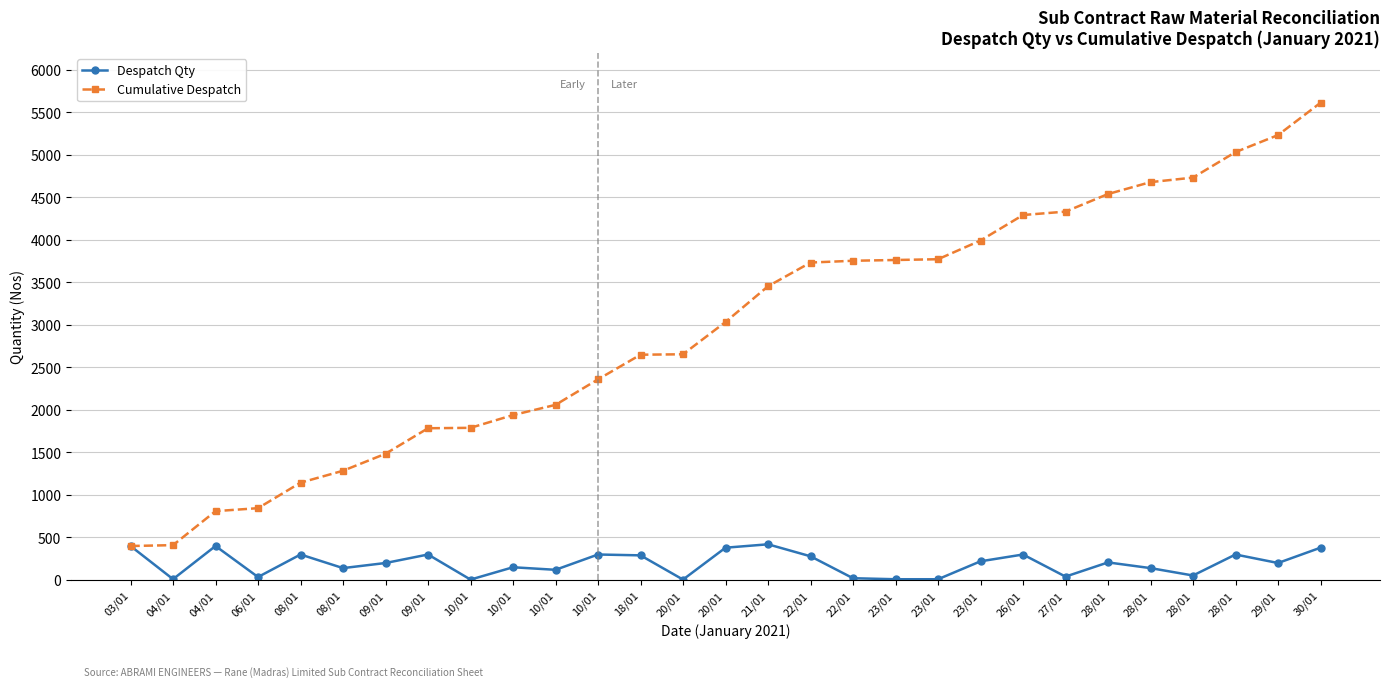

True or false: Despatch Qty and Cumulative Despatch intersect in this chart.

False